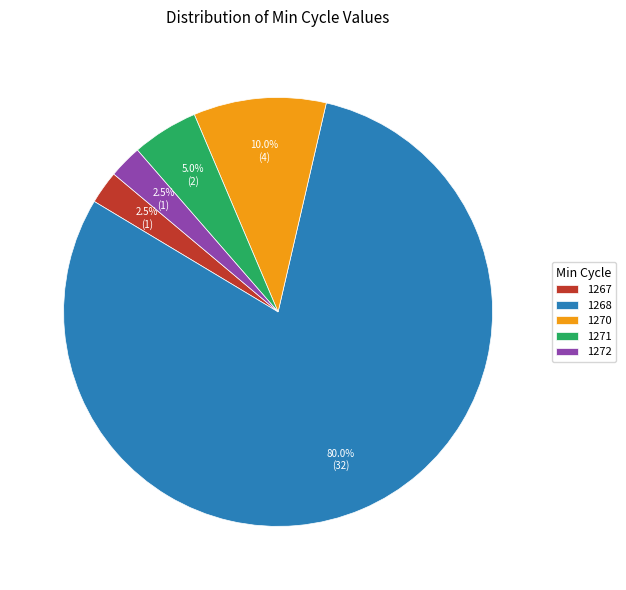

How much of the chart is everything except 1267?

97.5%